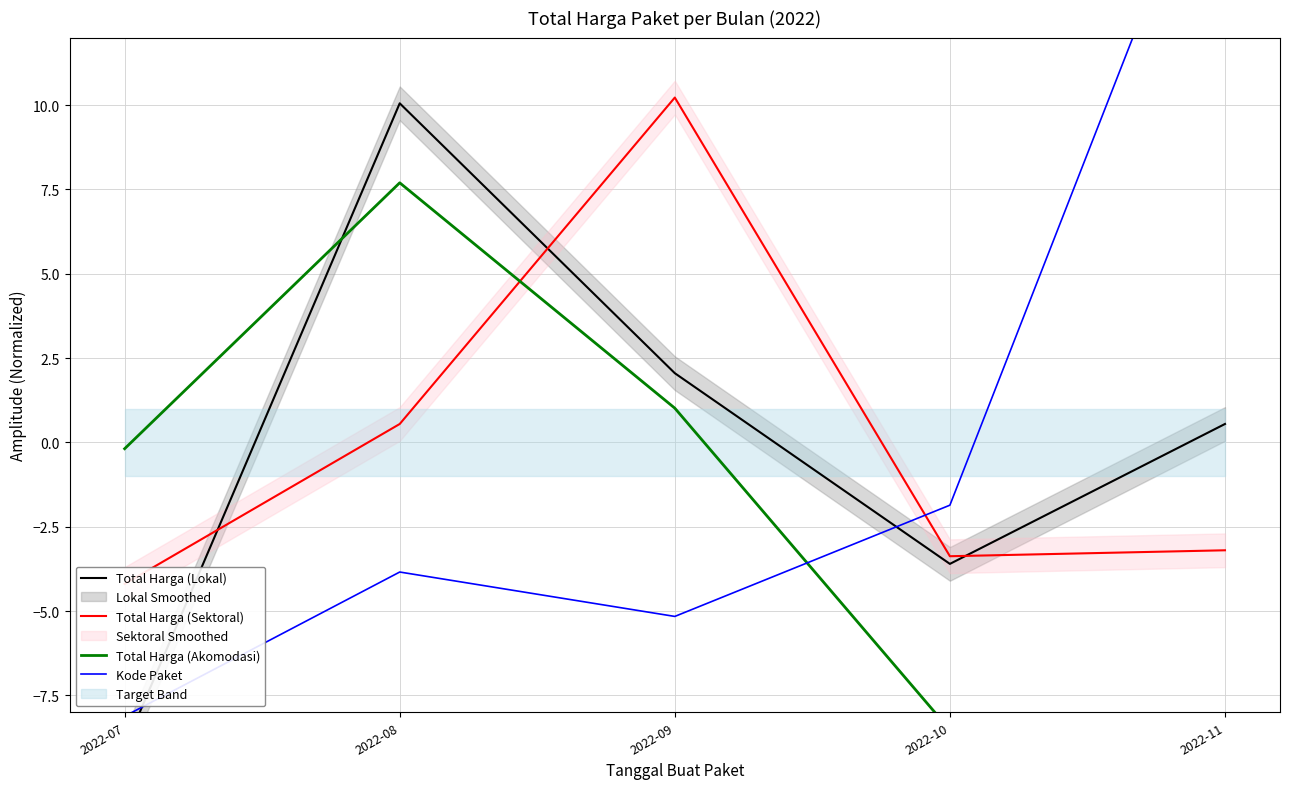

At which category does the chart reach its minimum across all series?

2022-07